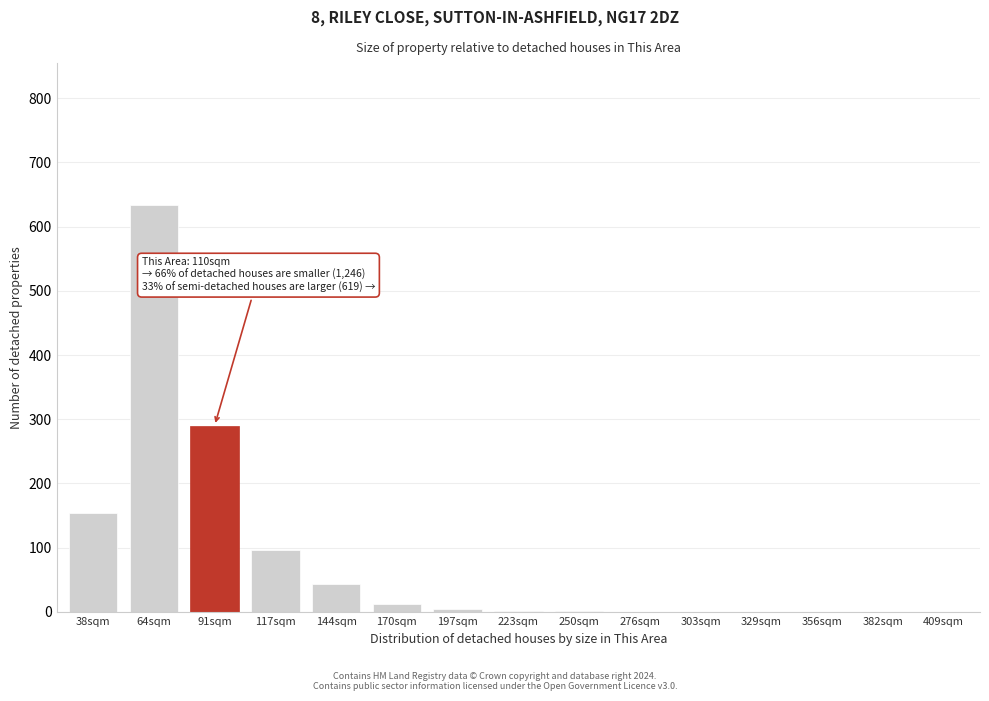

What is the sum of all values?

1236